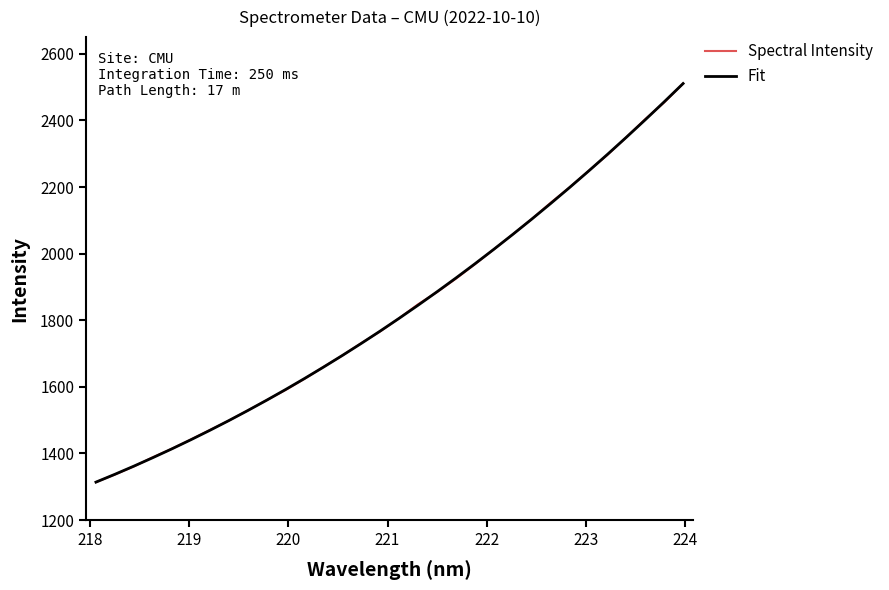

What is the minimum value for Spectral Intensity?

1314.0